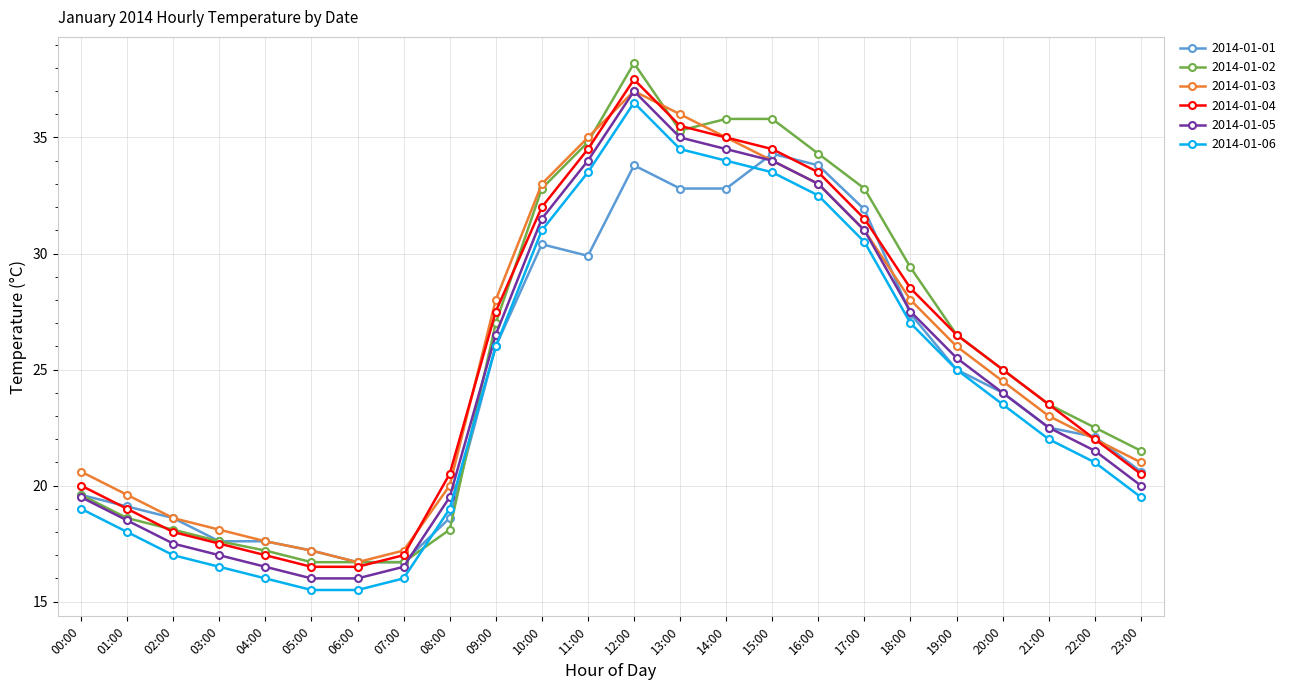

Where is 2014-01-02 nearest to the value 27?

09:00